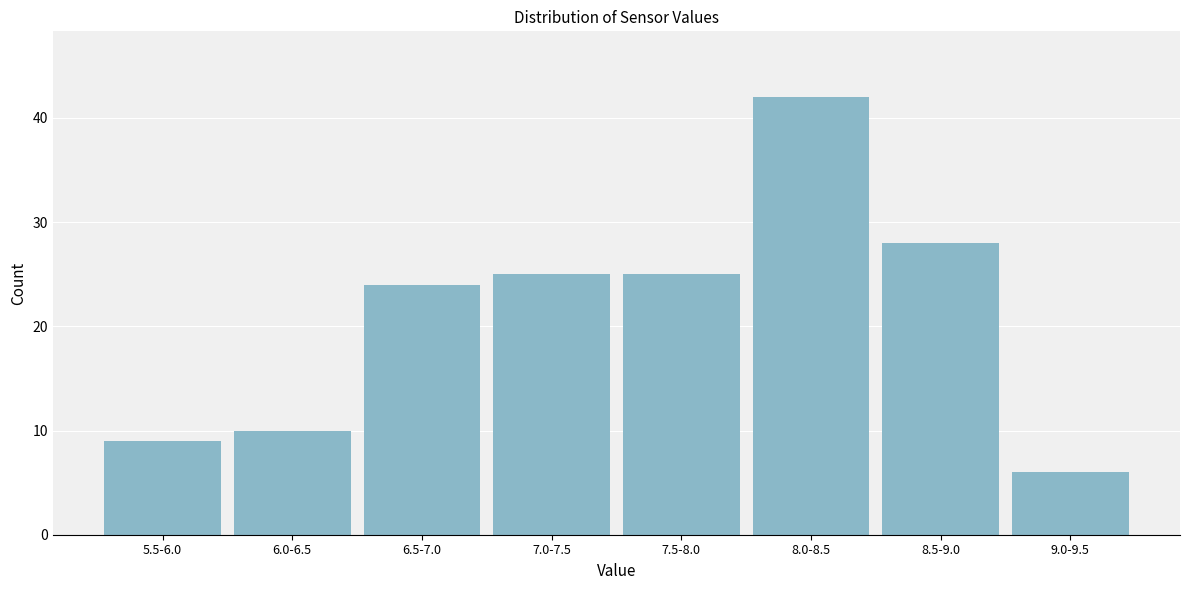

Reading left to right, list all the values displayed in this chart.

9	10	24	25	25	42	28	6